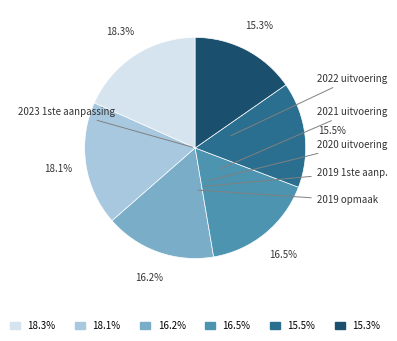

Is there any slice that represents more than half of the pie?

No